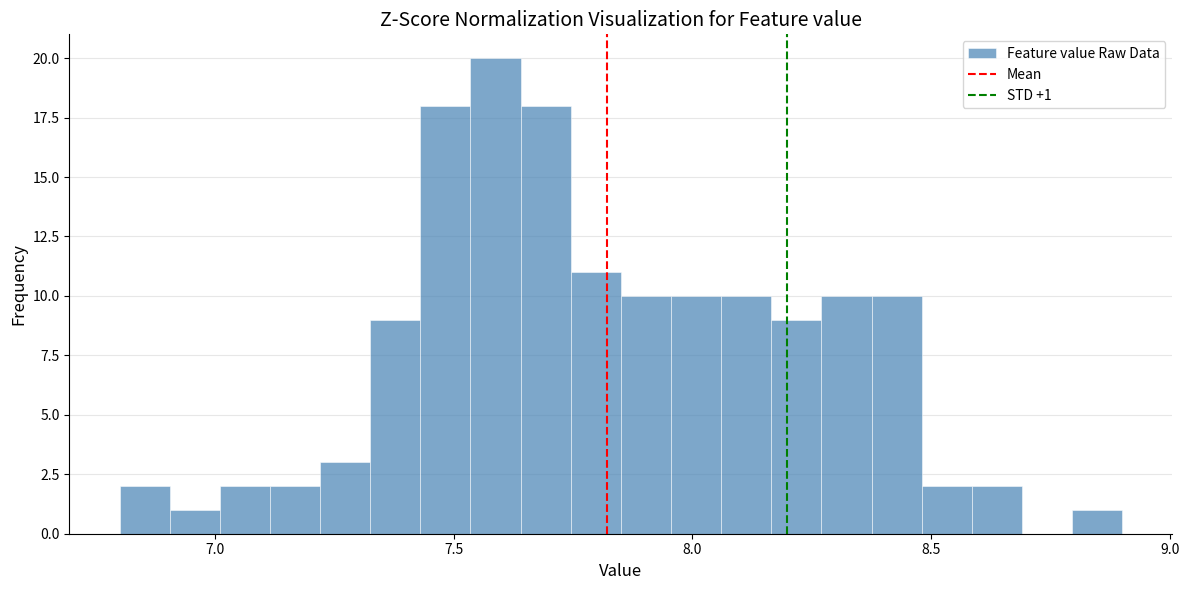

Read against the x-axis, roughly where is the centre of the tallest bar?

7.60